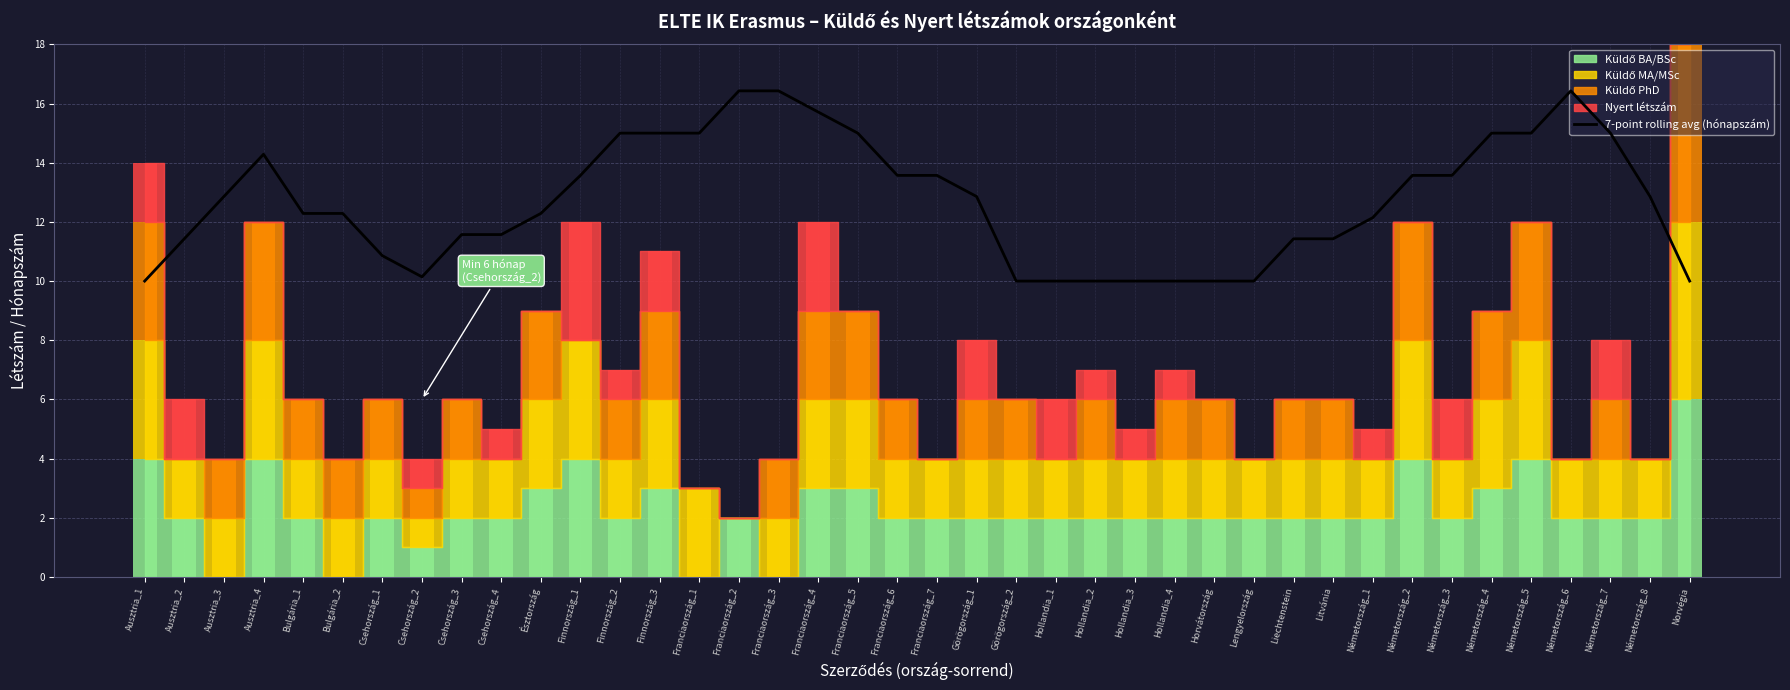

Does the chart contain any negative values?

No